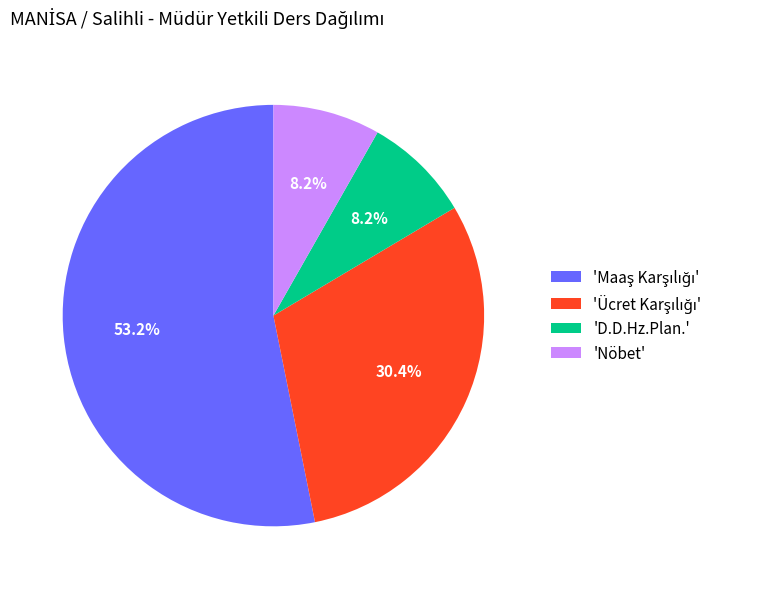

Is there any slice that represents more than half of the pie?

Yes